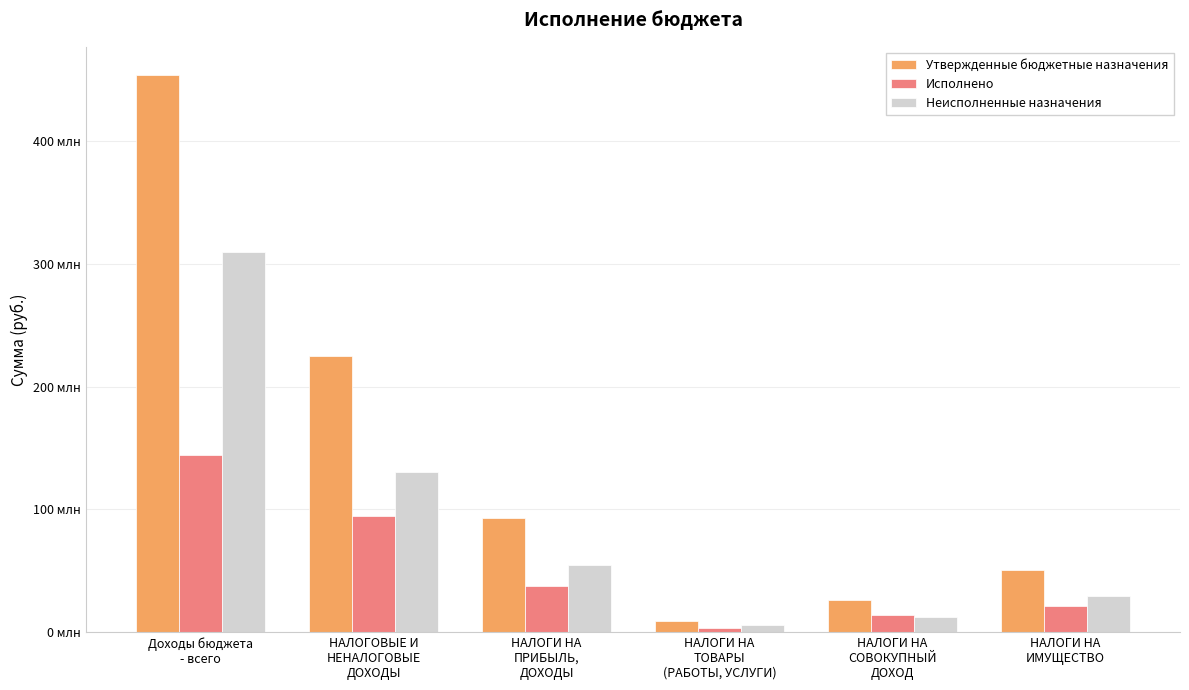

Is it true that Исполнено equals 19304646.1 at НАЛОГИ НА
СОВОКУПНЫЙ
ДОХОД?

False